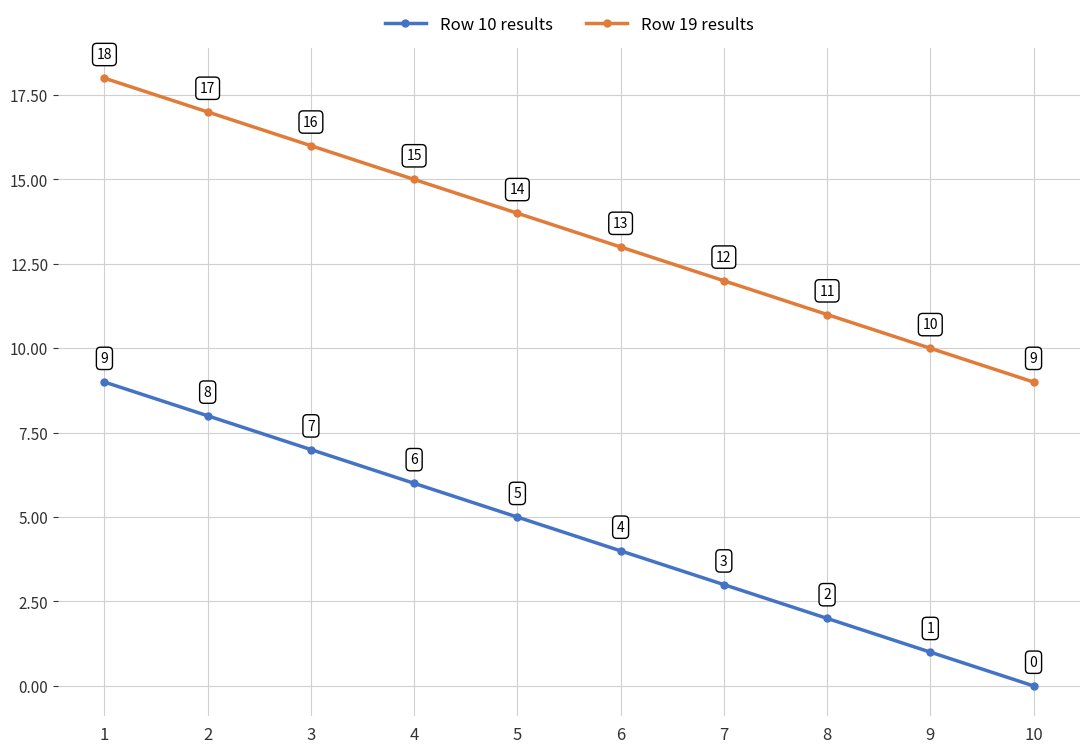

At which category is the sum across all series the highest?

1